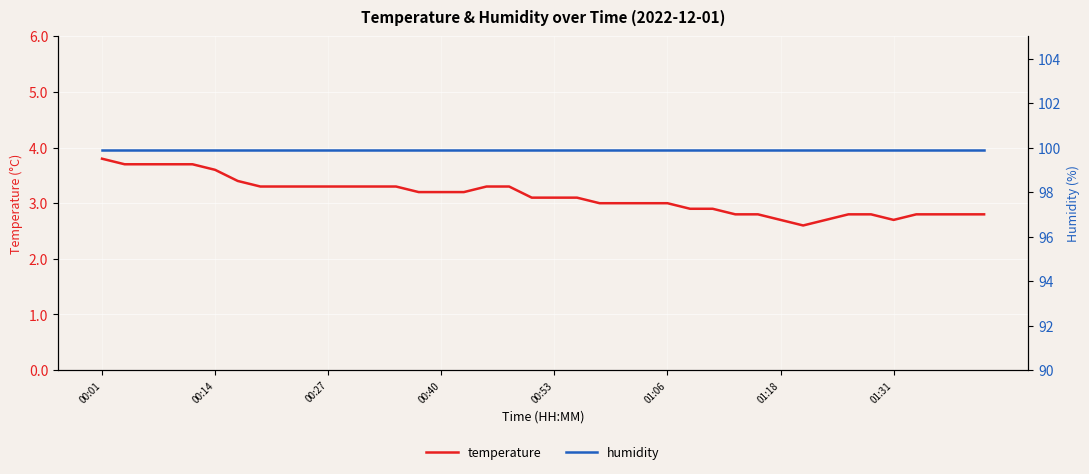

True or false: humidity and temperature intersect in this chart.

False